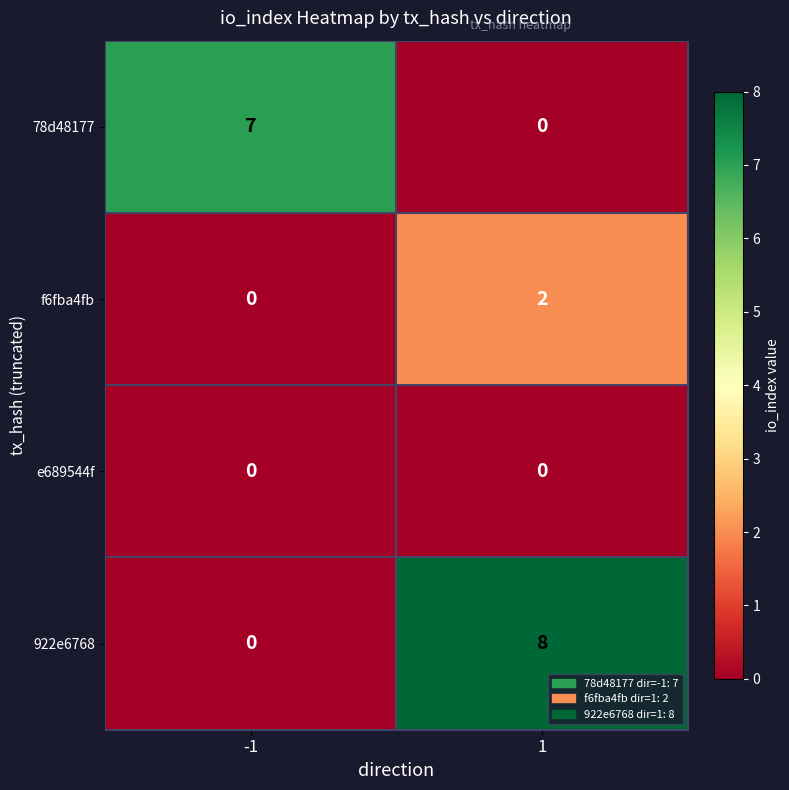

The value of 78d48177 at 1 is 0. True or false?

True